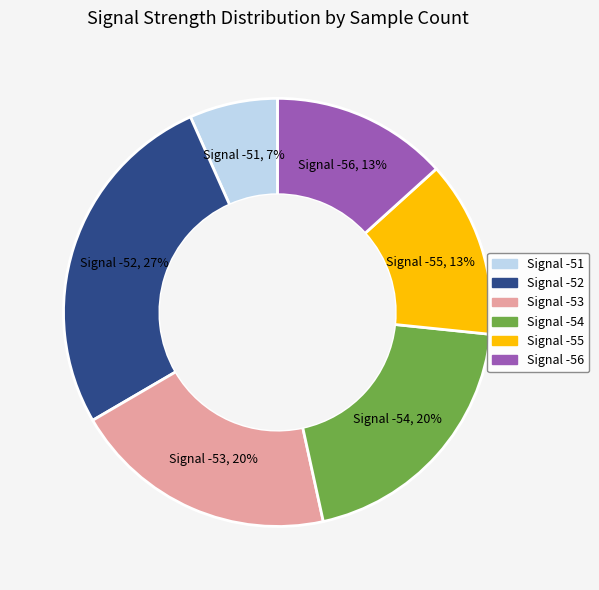

To the nearest percent, what is the average slice percentage?

17%